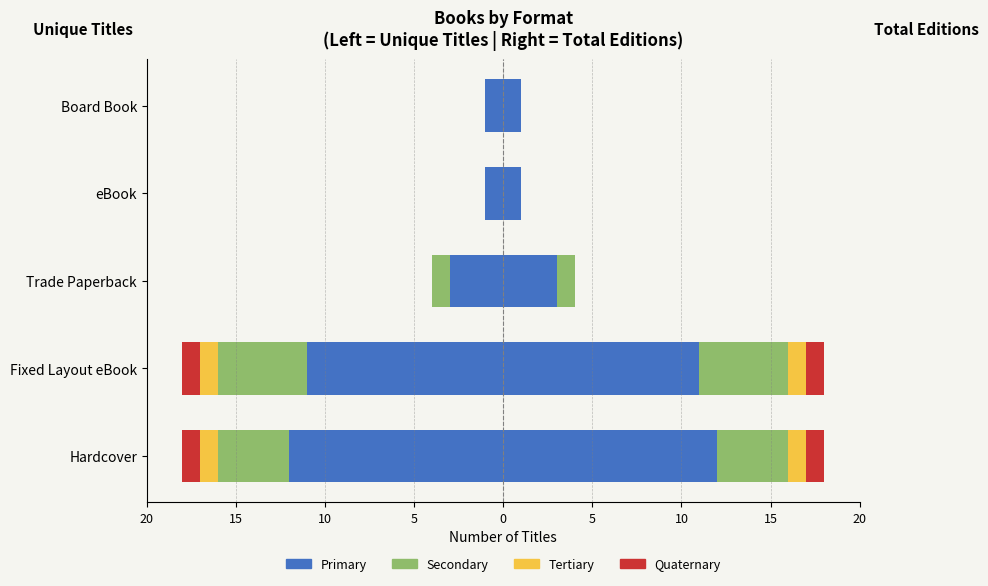

Count the number of categories in the chart.

5